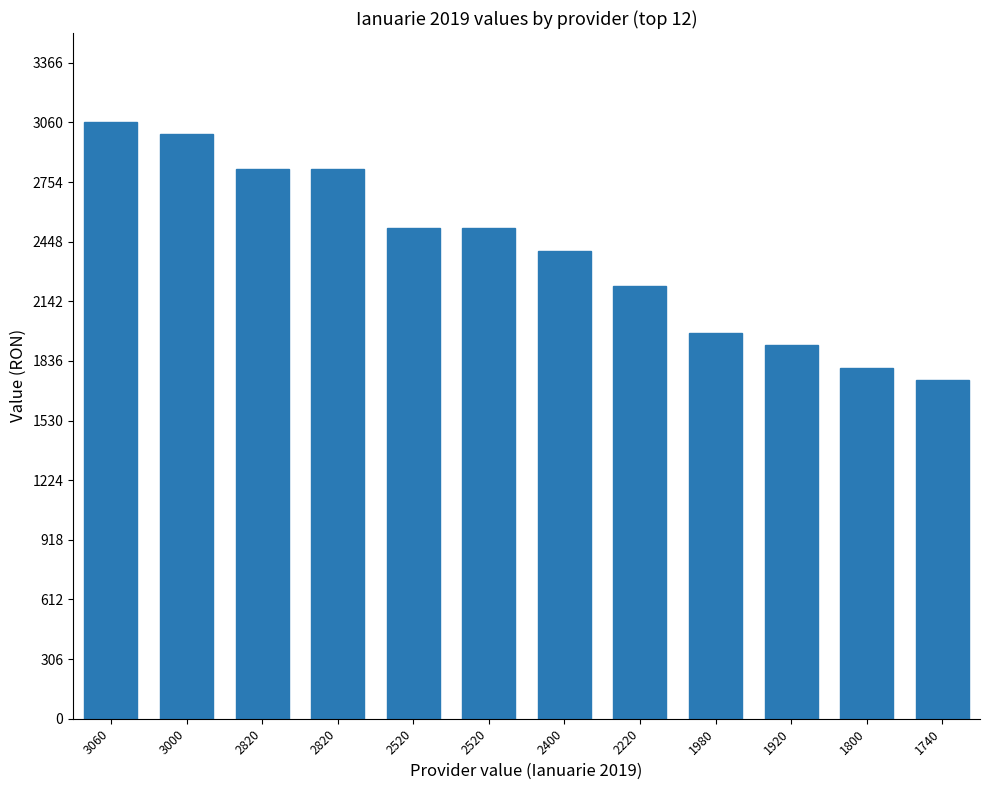

Reading left to right, what are all the values shown in this chart?

3060	3000	2820	2820	2520	2520	2400	2220	1980	1920	1800	1740